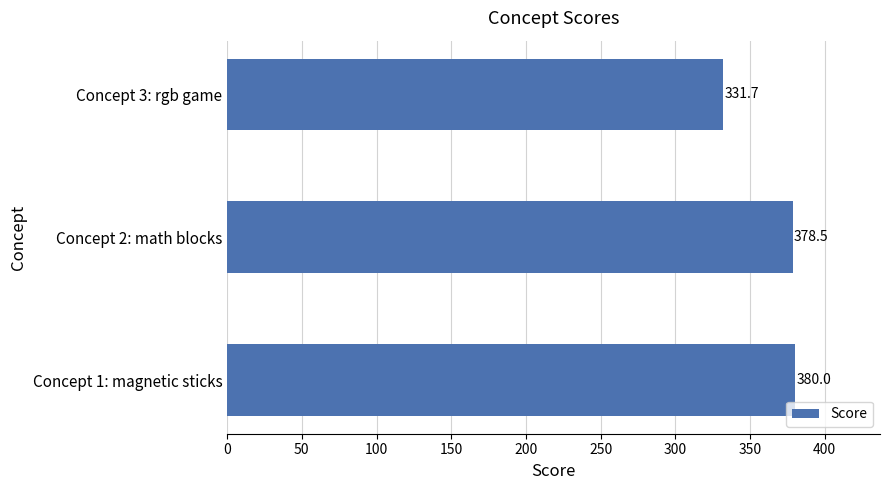

Reading top to bottom, extract all data points from this chart.

Concept 3: rgb game=331.7	Concept 2: math blocks=378.5	Concept 1: magnetic sticks=380.0